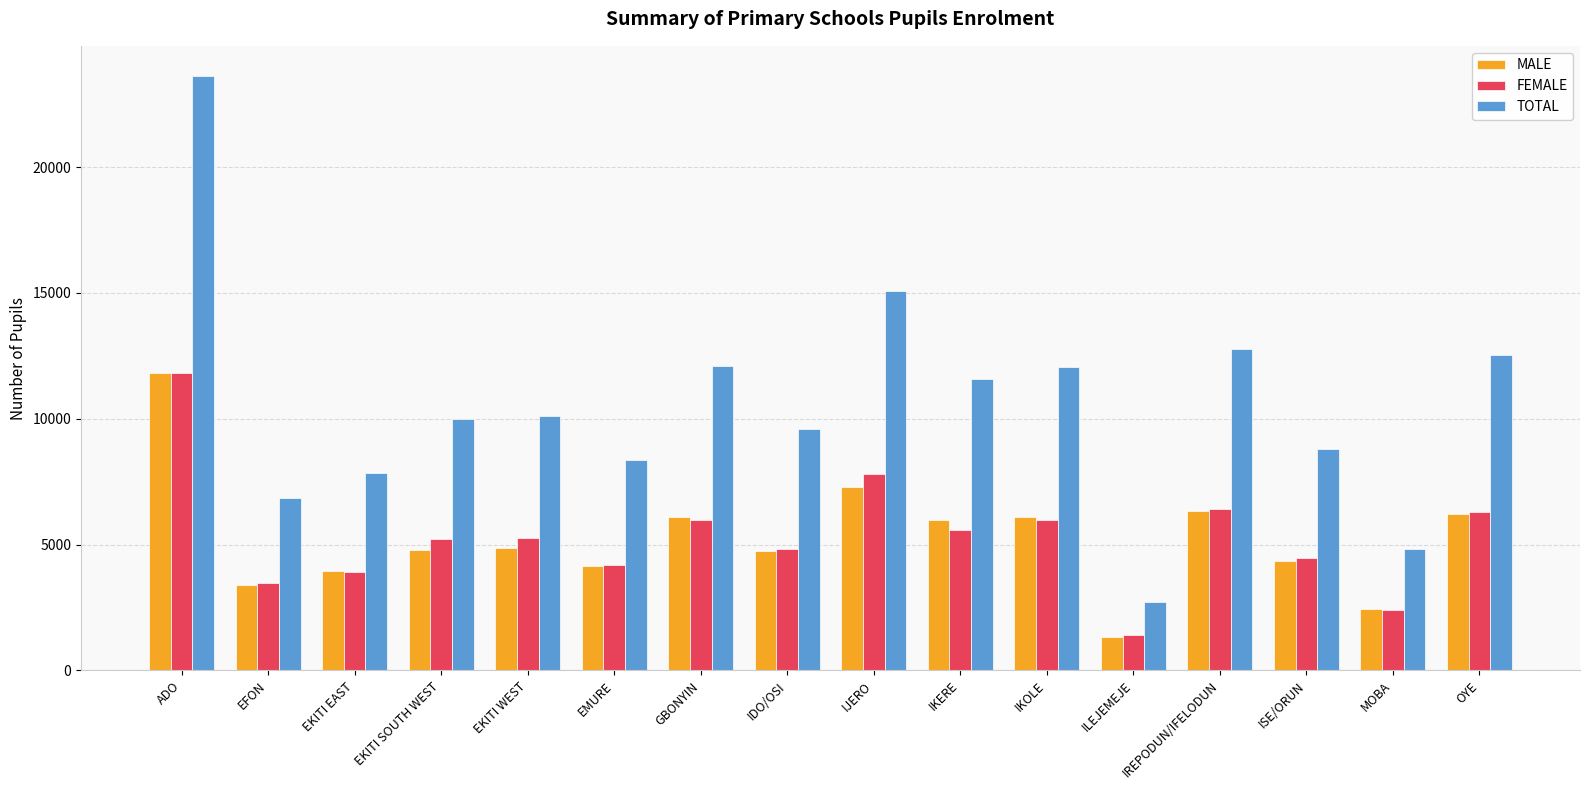

How many values in the FEMALE series are below 5256?

8